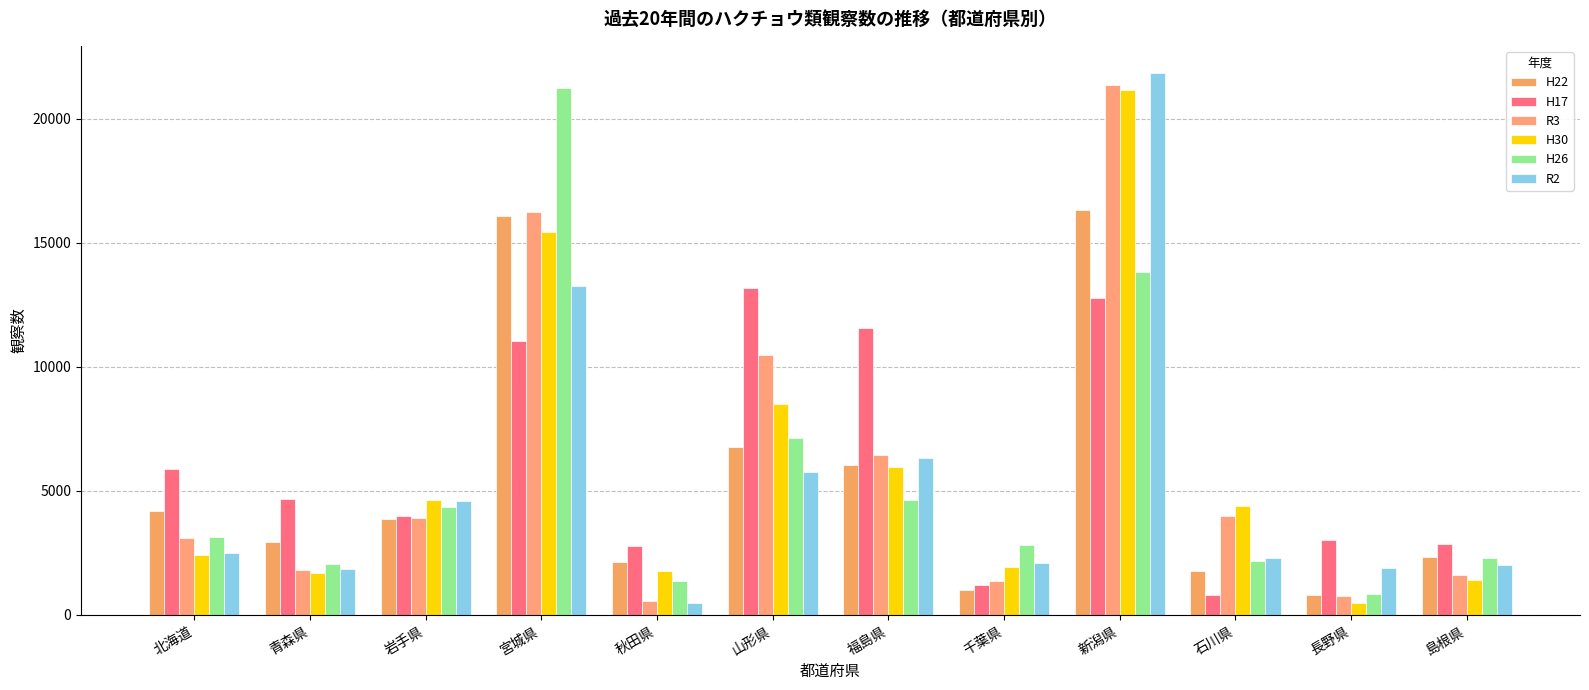

What is the approximate value of R2 at 秋田県?

457